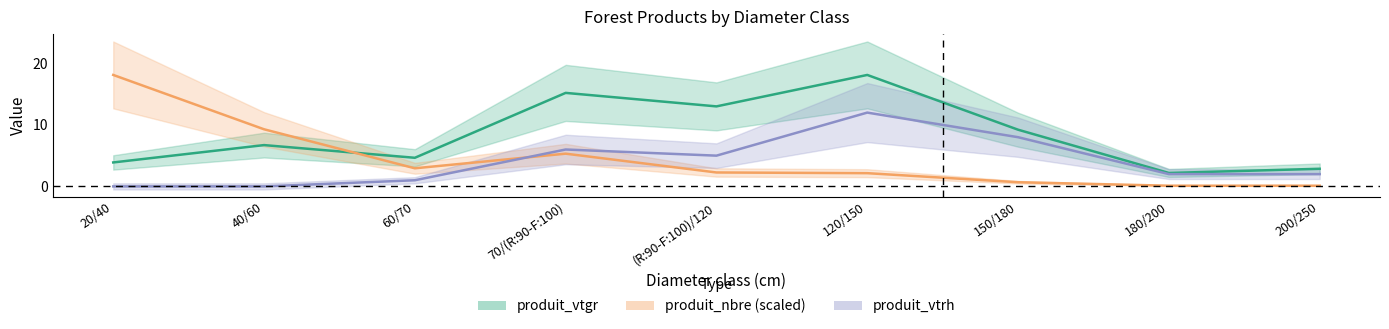

How many lines are shown in the chart?

3